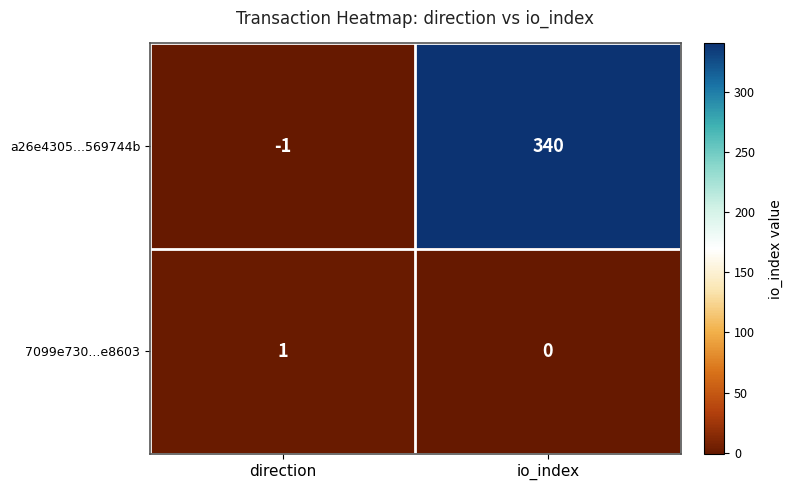

Rank the series by their average value, from lowest to highest.

7099e730...e8603, a26e4305...569744b